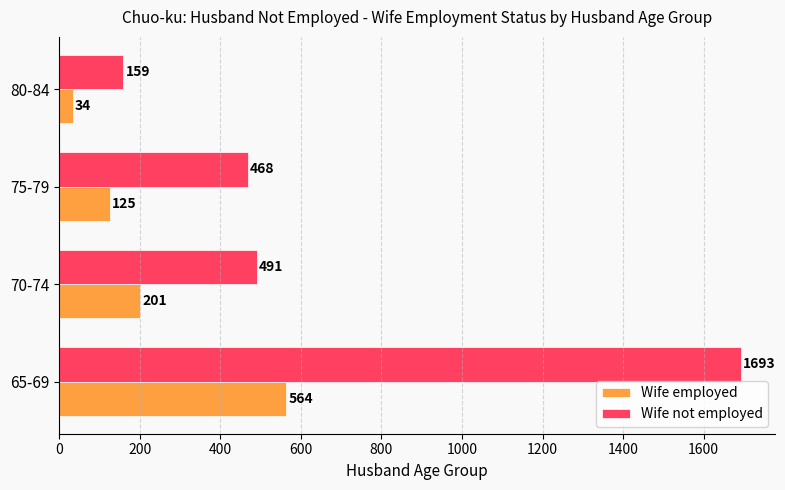

What are all the series names shown in the legend?

Wife employed, Wife not employed